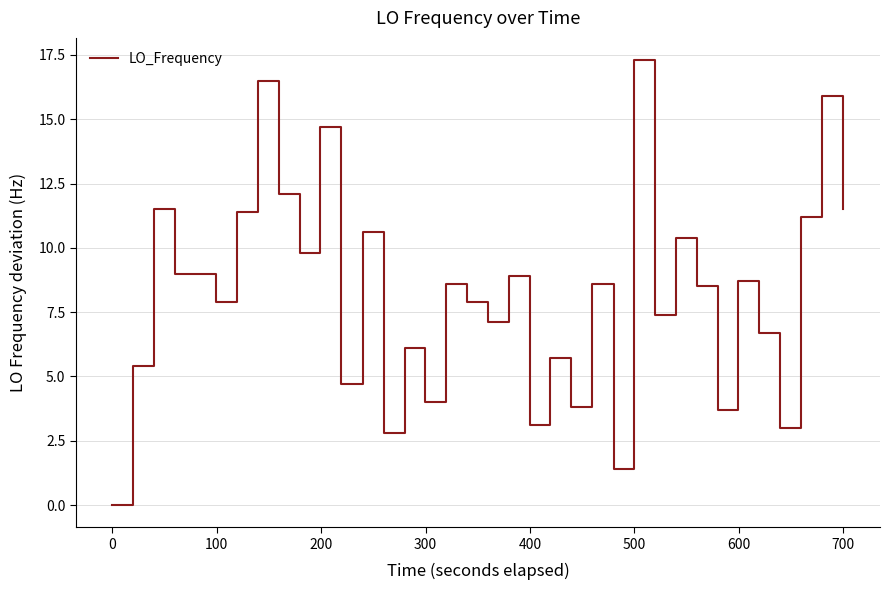

What is the maximum value shown in the chart?

17.3